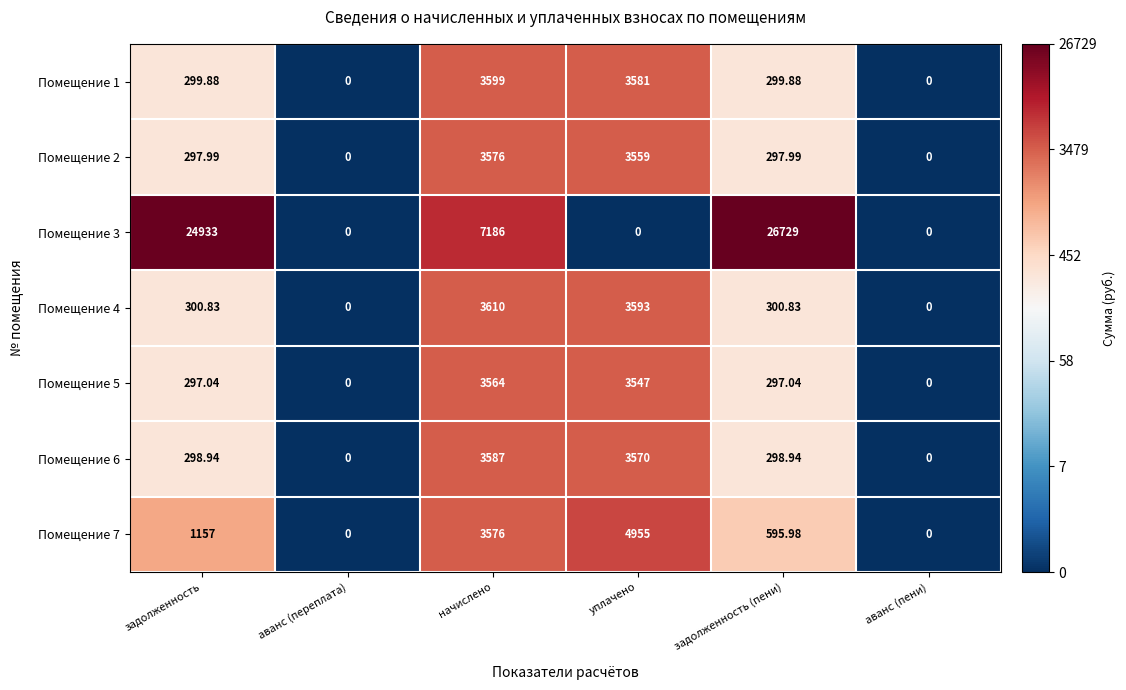

At which category does the chart reach its peak across all series?

задолженность (пени)